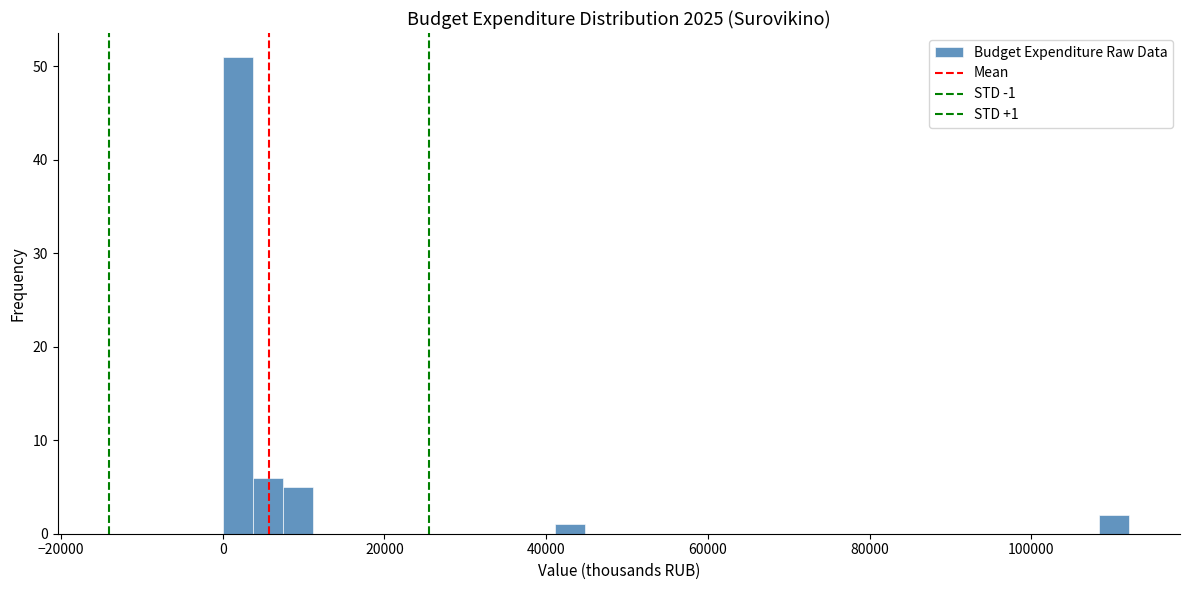

Around what value on the x-axis is the tallest bar? Give the approximate position of its centre, as read against the axis.

2000